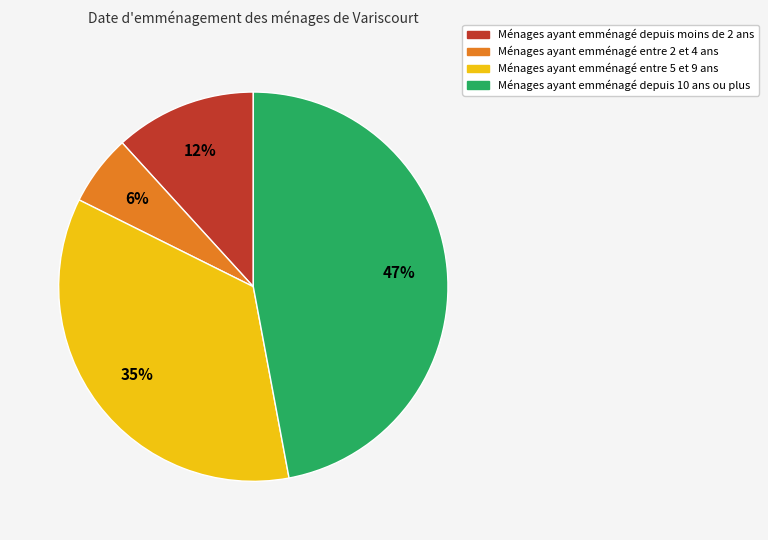

Between Ménages ayant emménagé entre 2 et 4 ans and Ménages ayant emménagé depuis 10 ans ou plus, which is larger?

Ménages ayant emménagé depuis 10 ans ou plus